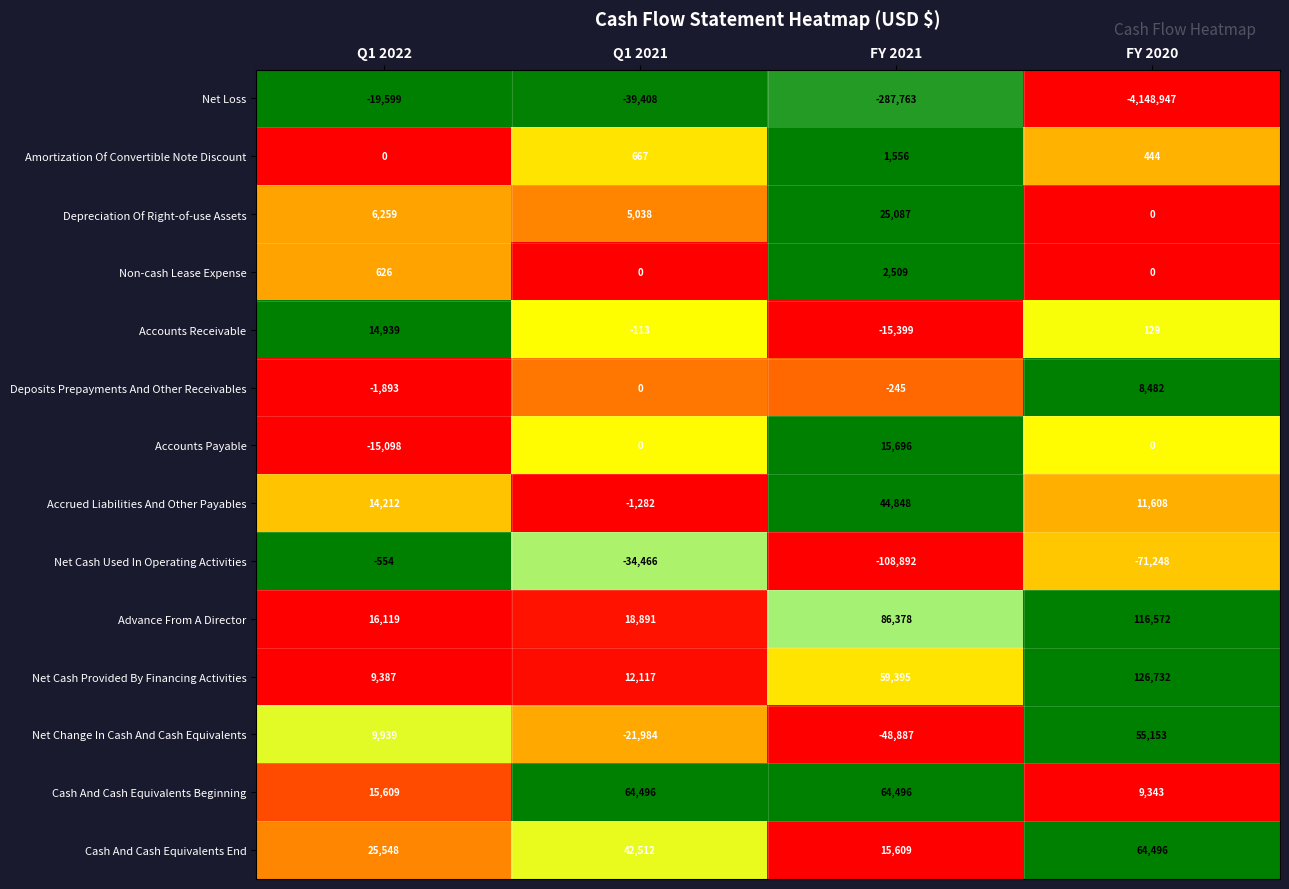

At which label is Net Cash Provided By Financing Activities closest to 68059?

FY 2021